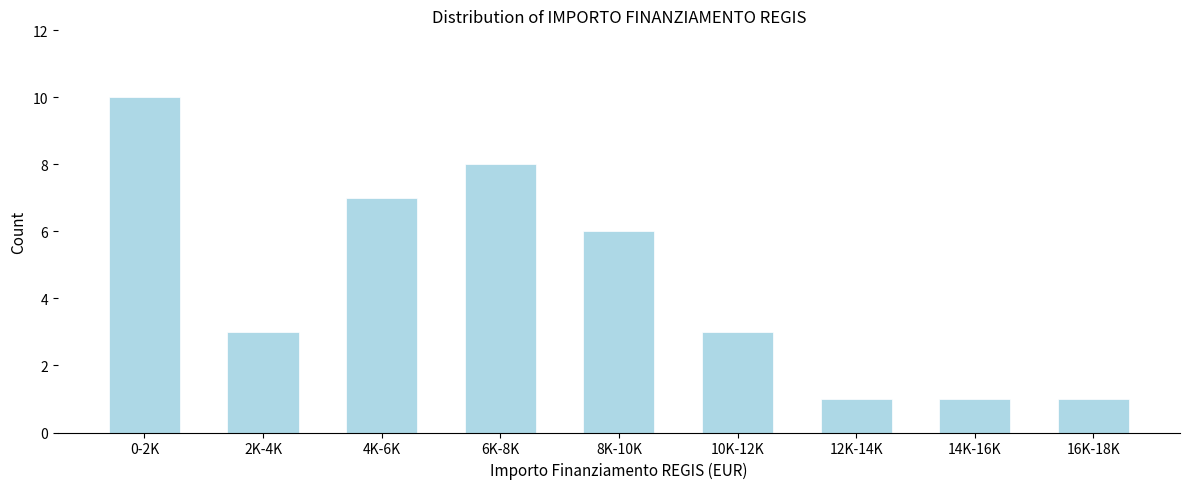

Reading left to right, list all the values displayed in this chart.

10	3	7	8	6	3	1	1	1